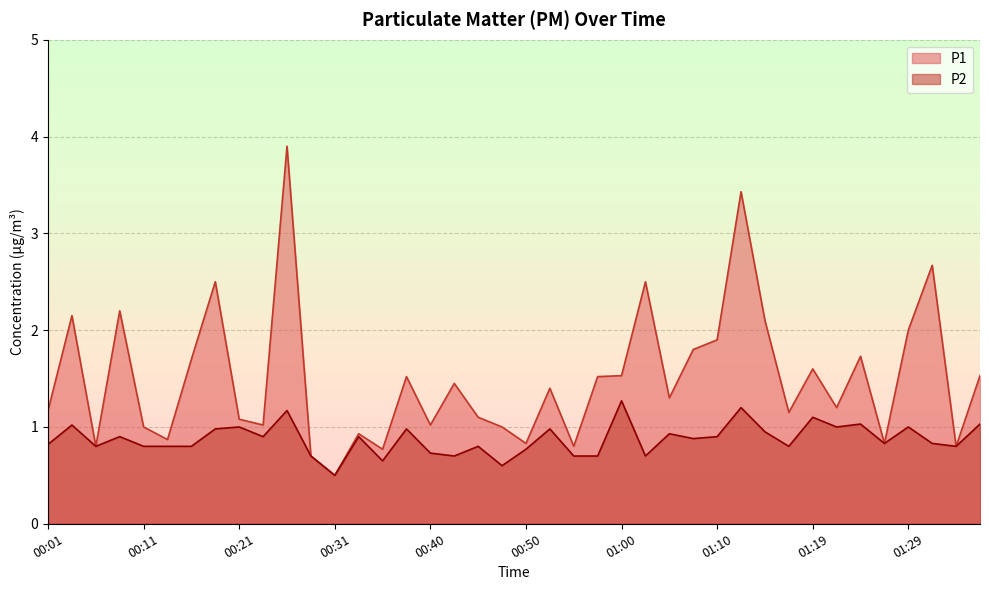

Reading right to left, transcribe all the data shown in this chart.

P1: 1.5	0.8	2.7	2.0	0.8	1.7	1.2	1.6	1.1	2.1	3.4	1.9	1.8	1.3	2.5	1.5	1.5	0.8	1.4	0.8	1.0	1.1	1.4	1.0	1.5	0.8	0.9	0.5	0.7	3.9	1.0	1.1	2.5	1.7	0.9	1.0	2.2	0.8	2.1	1.2
P2: 1.0	0.8	0.8	1.0	0.8	1.0	1.0	1.1	0.8	0.9	1.2	0.9	0.9	0.9	0.7	1.3	0.7	0.7	1.0	0.8	0.6	0.8	0.7	0.7	1.0	0.7	0.9	0.5	0.7	1.2	0.9	1.0	1.0	0.8	0.8	0.8	0.9	0.8	1.0	0.8